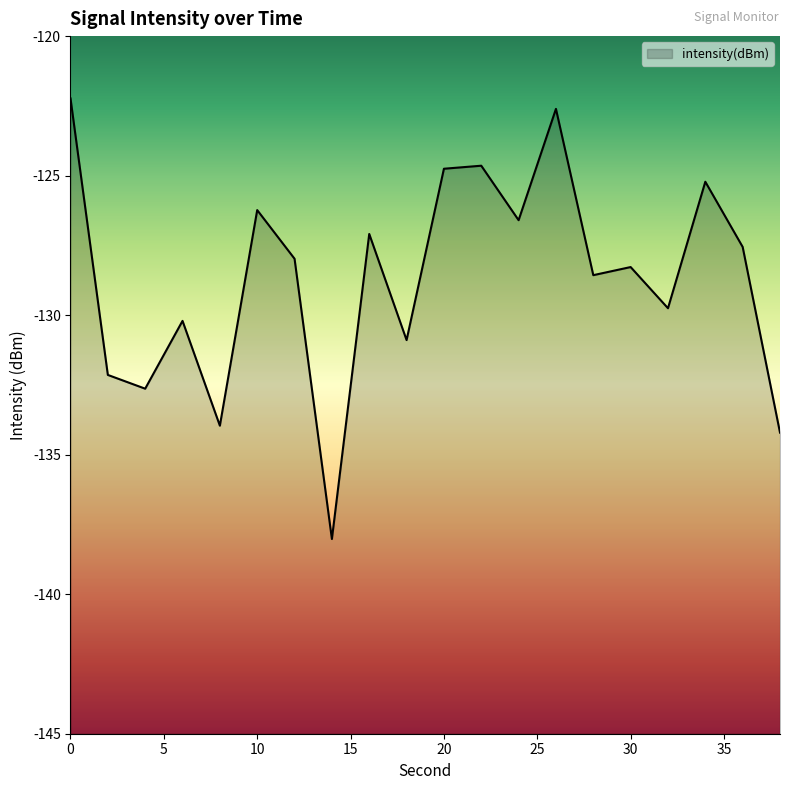

The value at 10 is -126.2. True or false?

True